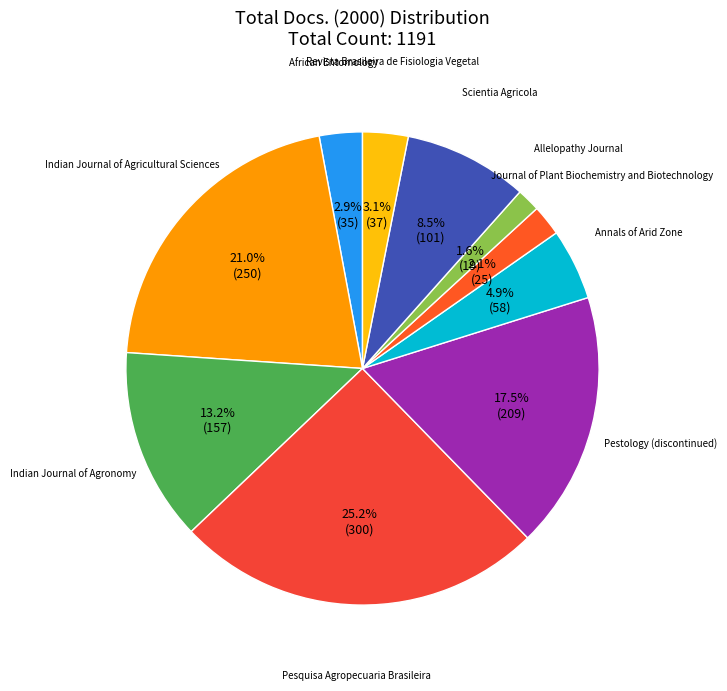

Do Pesquisa Agropecuaria Brasileira and Pestology (discontinued) together represent more than half of the pie?

No